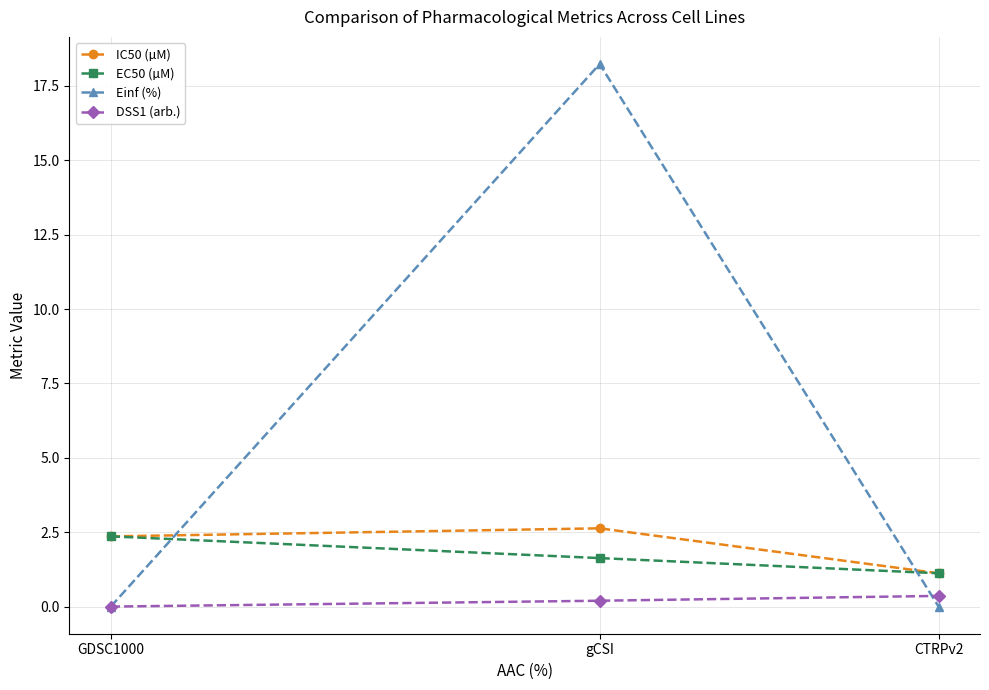

At how many categories does at least one series exceed 7?

1